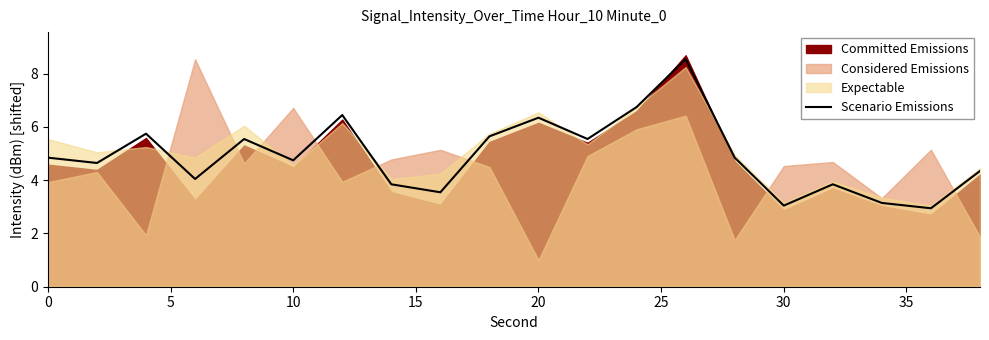

How many points are higher than both their immediate neighbors (excluding endpoints)?

6